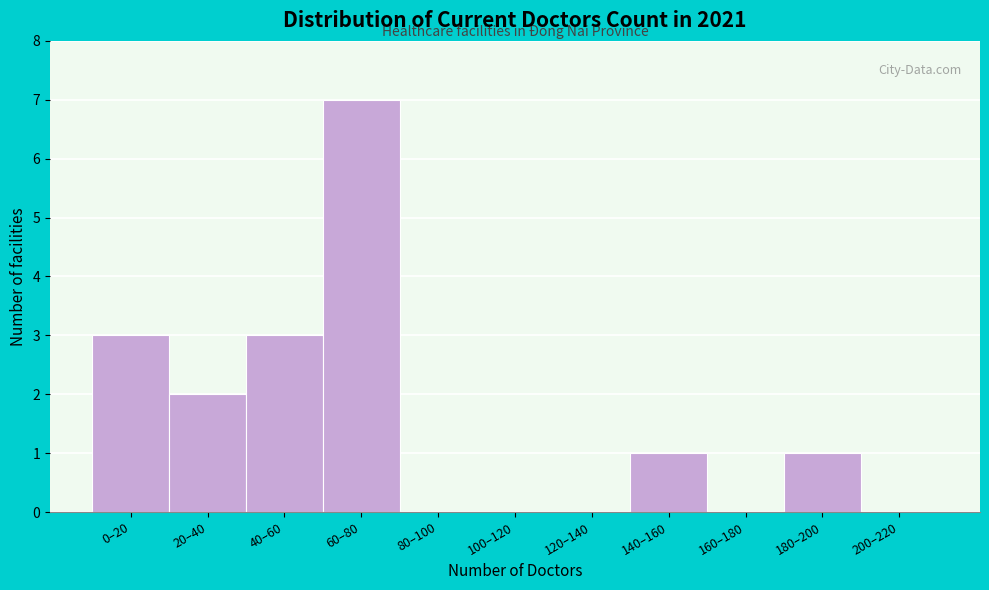

Reading left to right, transcribe all the data shown in this chart.

0–20=3	20–40=2	40–60=3	60–80=7	80–100=0	100–120=0	120–140=0	140–160=1	160–180=0	180–200=1	200–220=0